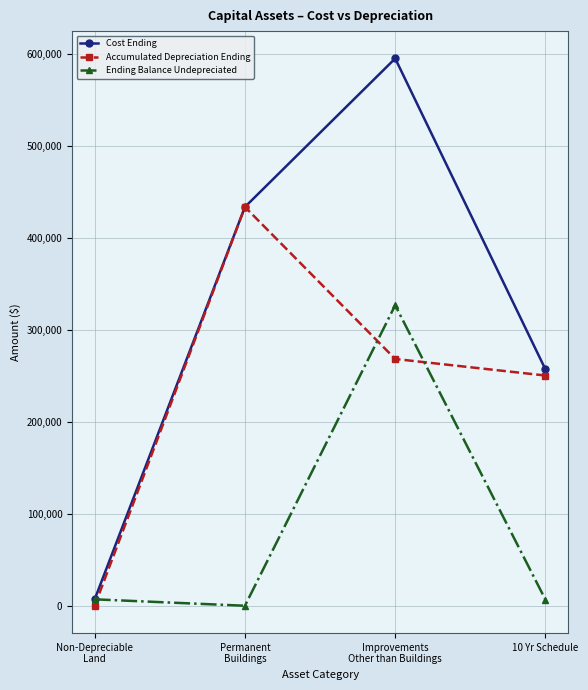

Which series ends up on top after the final intersection of Accumulated Depreciation Ending and Ending Balance Undepreciated?

Accumulated Depreciation Ending